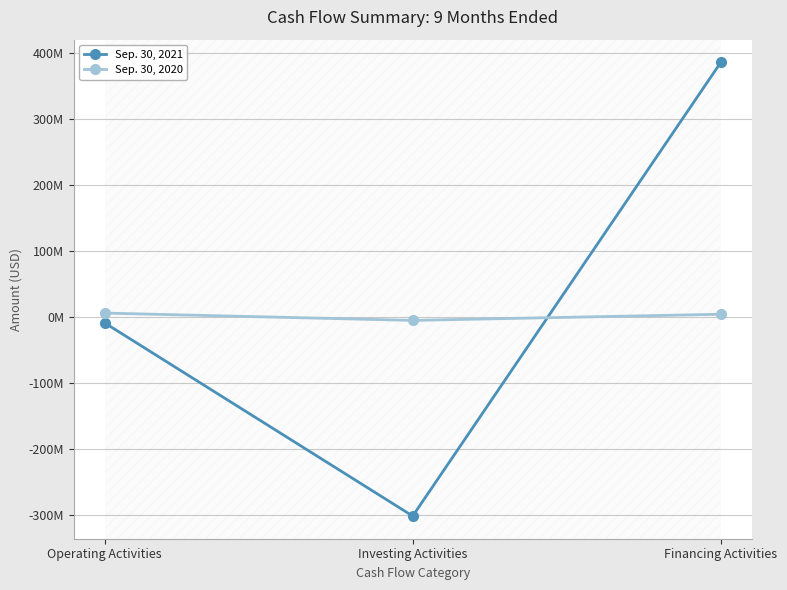

Does the chart have visible grid lines?

Yes